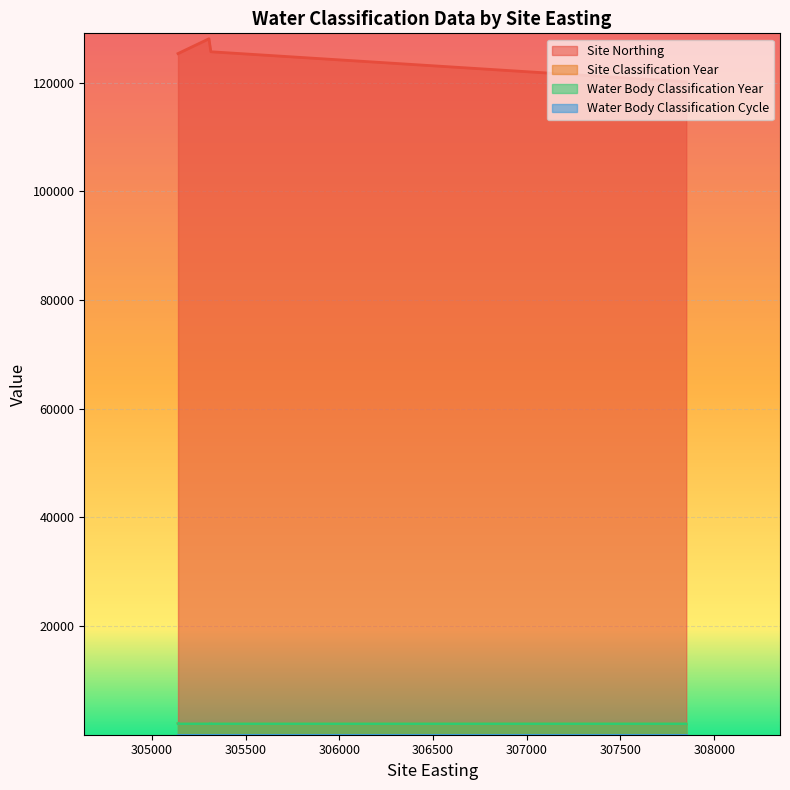

What is the difference between the second highest and minimum values in the Water Body Classification Year series?

6